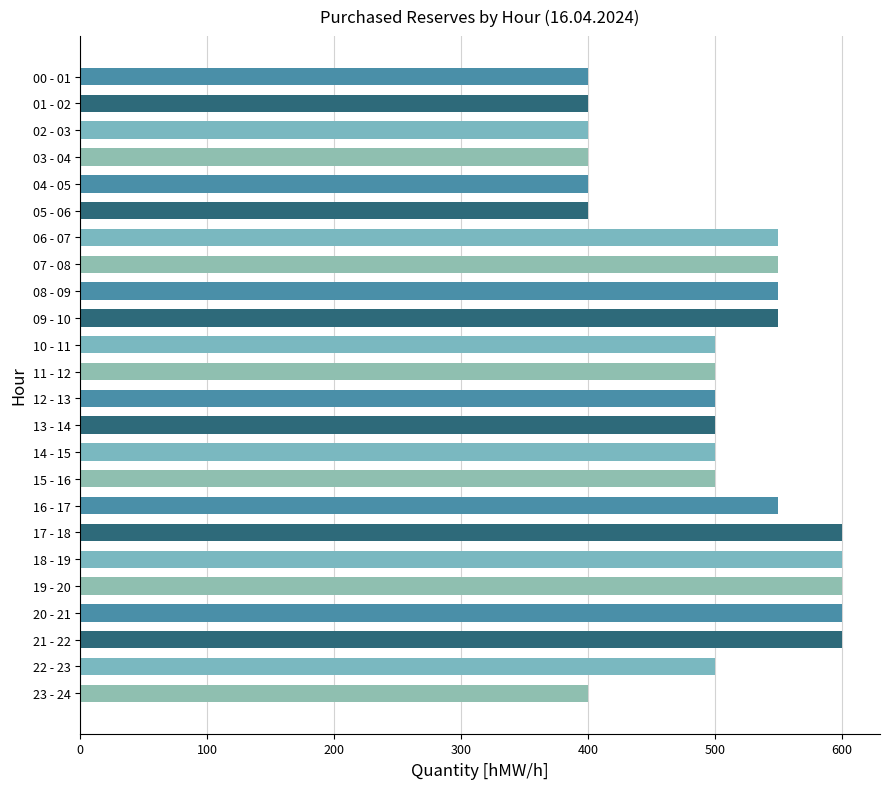

What is the sum of the values at 09 - 10 and 08 - 09?

1100